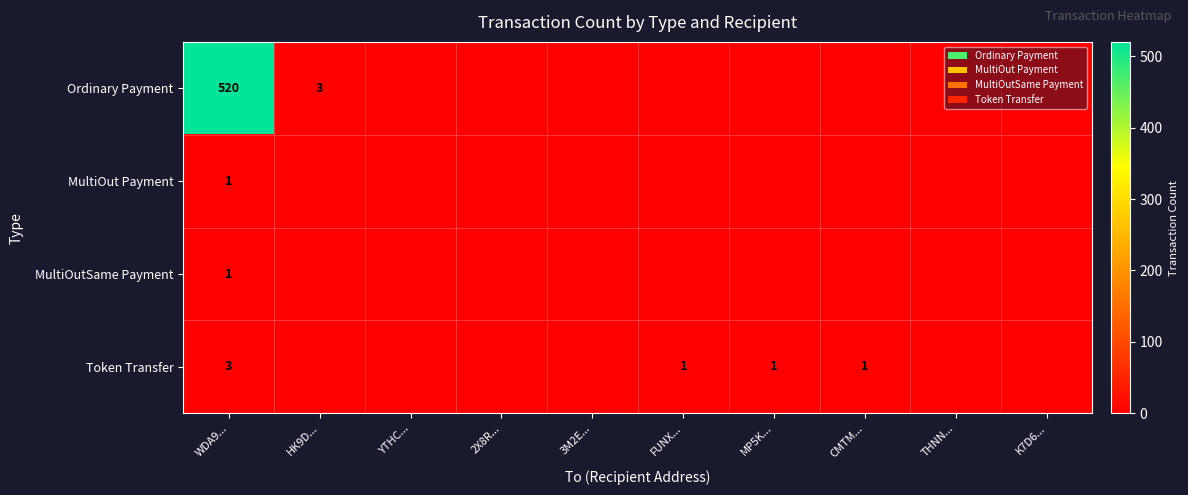

True or false: Token Transfer has a value of 1 at MP5K....

True